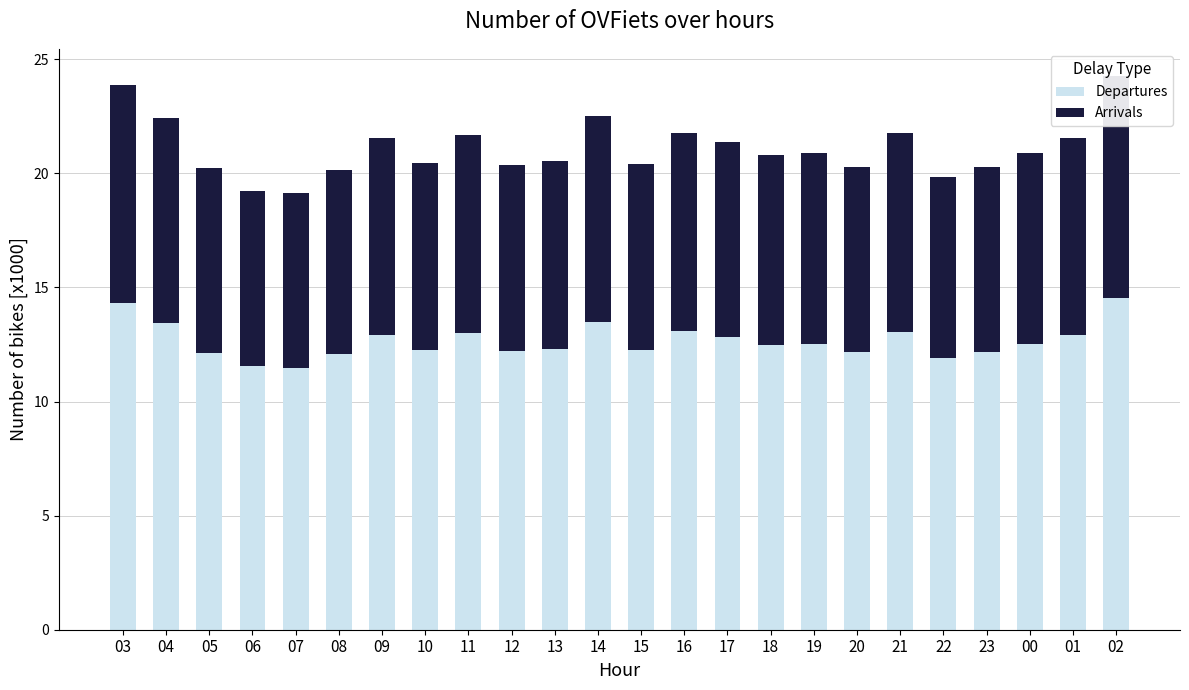

Where is Departures nearest to the value 13?

11